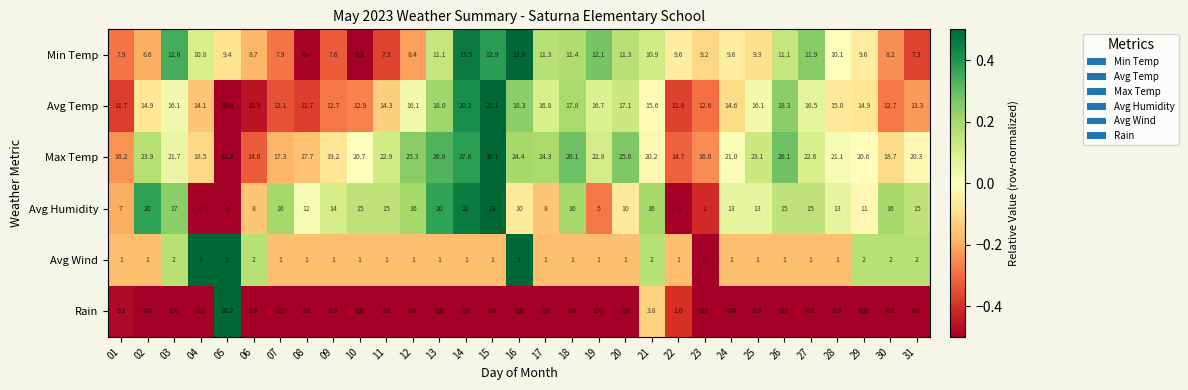

What value does the Avg Wind series have at 30?

2.0